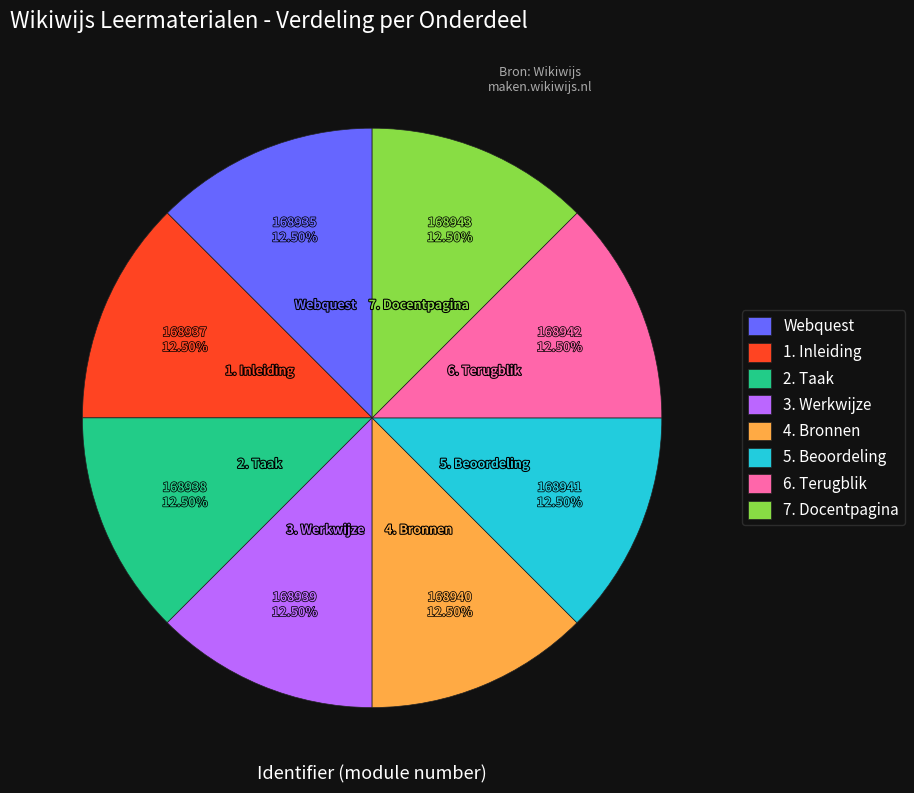

Is 2. Taak the majority of the pie?

No